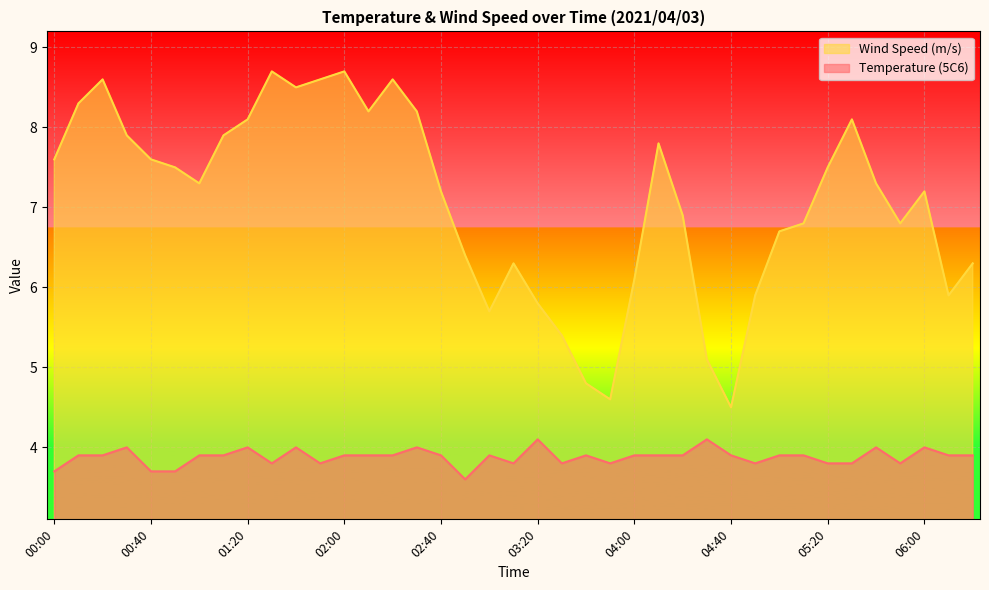

Is the value of Wind Speed (m/s) at 03:40 greater than the value of Temperature (5C6) at 03:20?

Yes